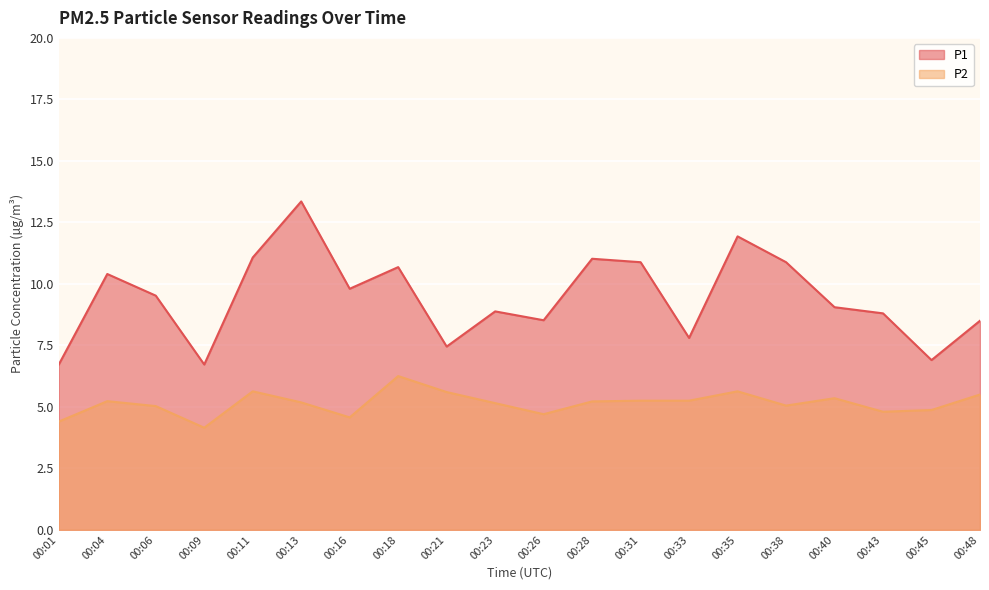

What is the highest value of the P2 series?

6.2